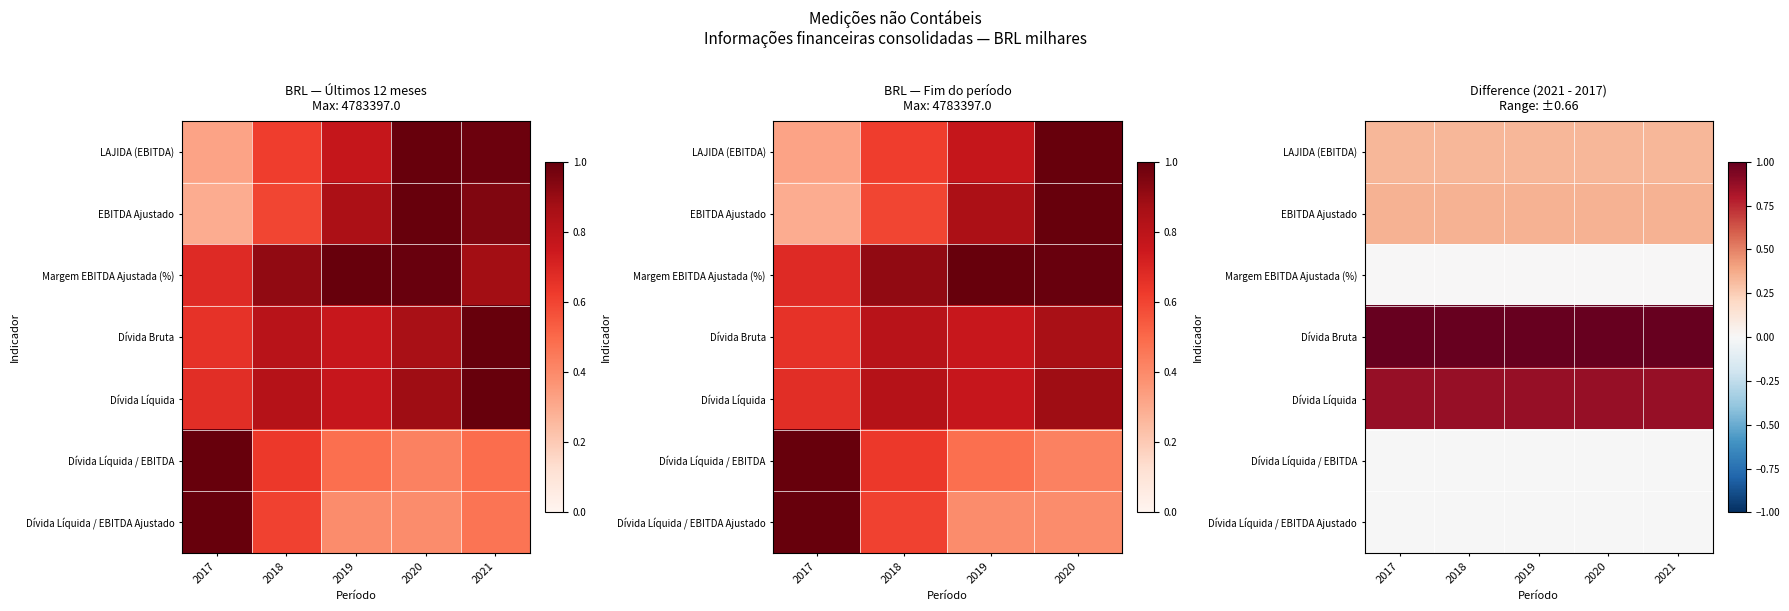

What is the maximum value shown in the chart?

1.0